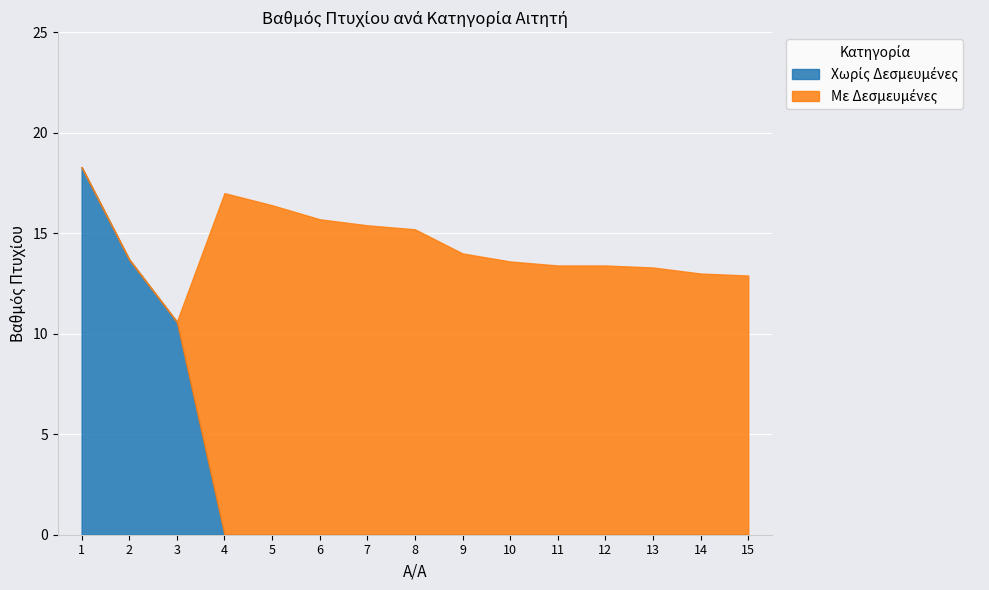

What is the total value across all series at 9?

14.0